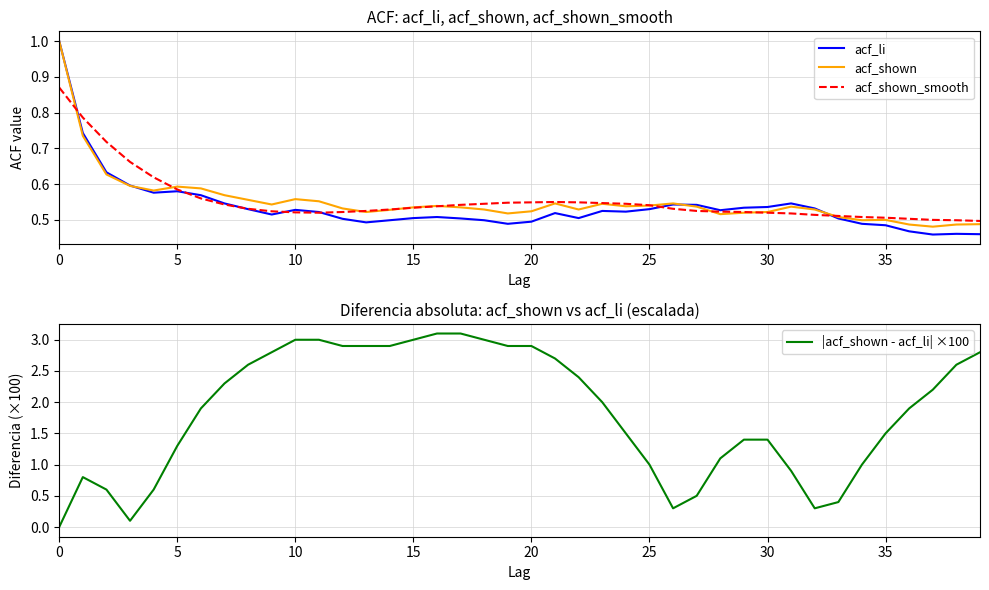

The acf_shown series shows 0.2 at 39. True or false?

False